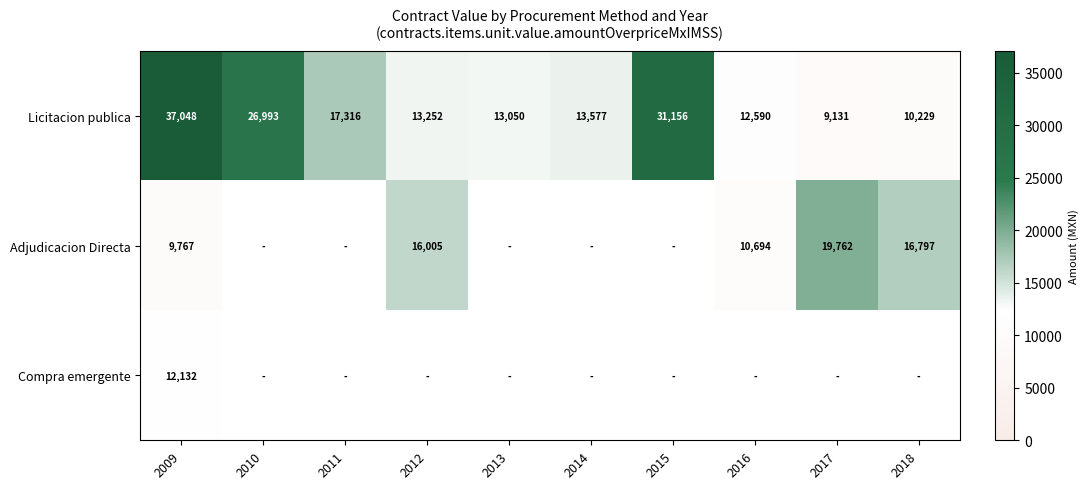

What is the average value of the Licitacion publica series?

18434